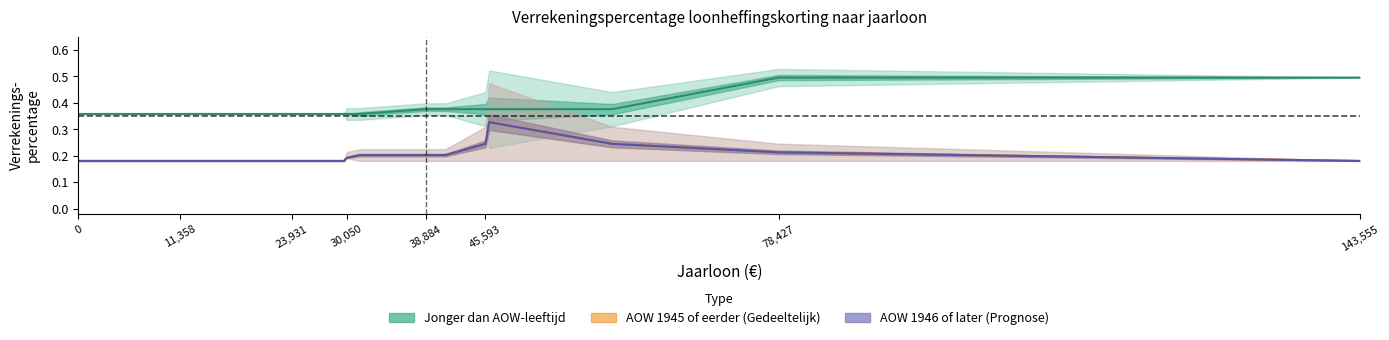

True or false: AOW 1945 eerder (Partial) and AOW 1946 later (Forecast) cross at least once.

False